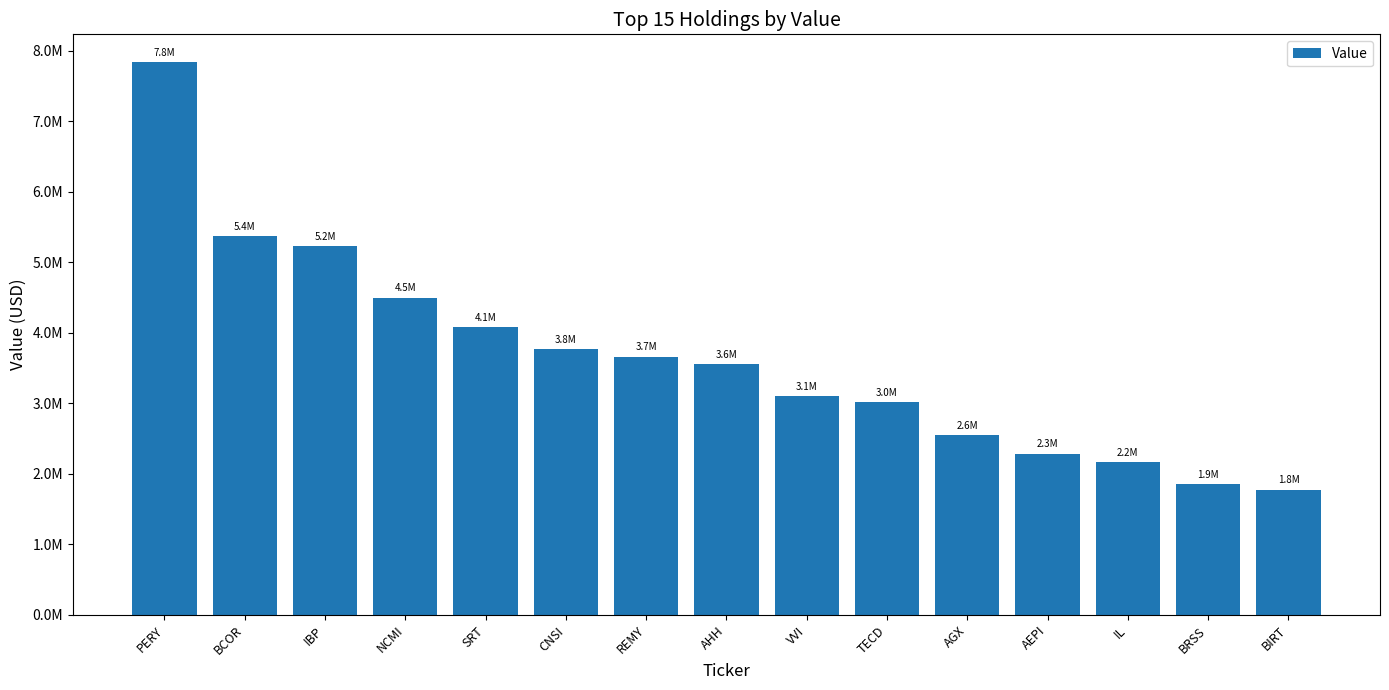

True or false: the data shows 1933095 at BCOR.

False